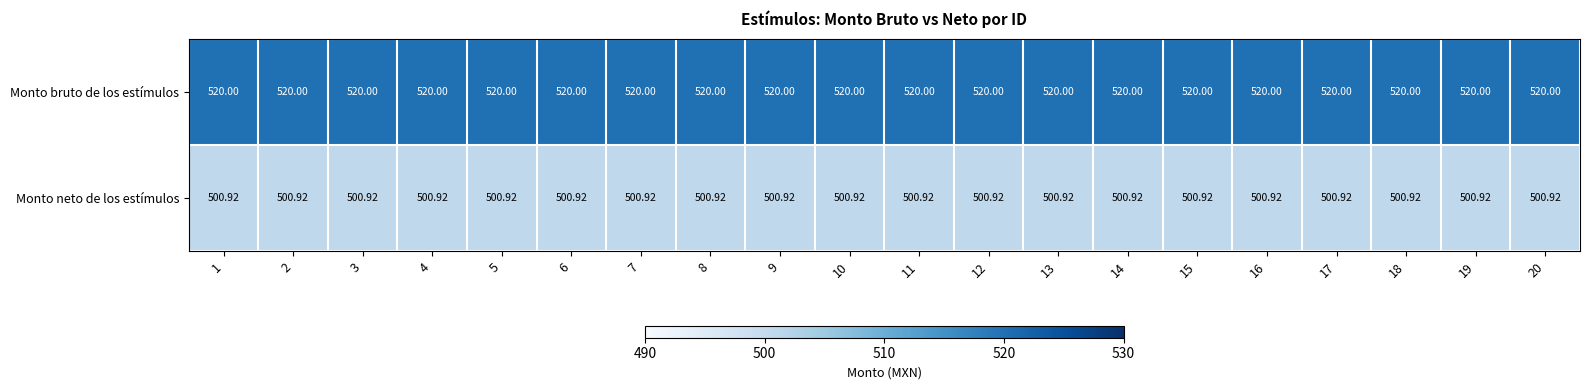

How many data points does each series have?

20